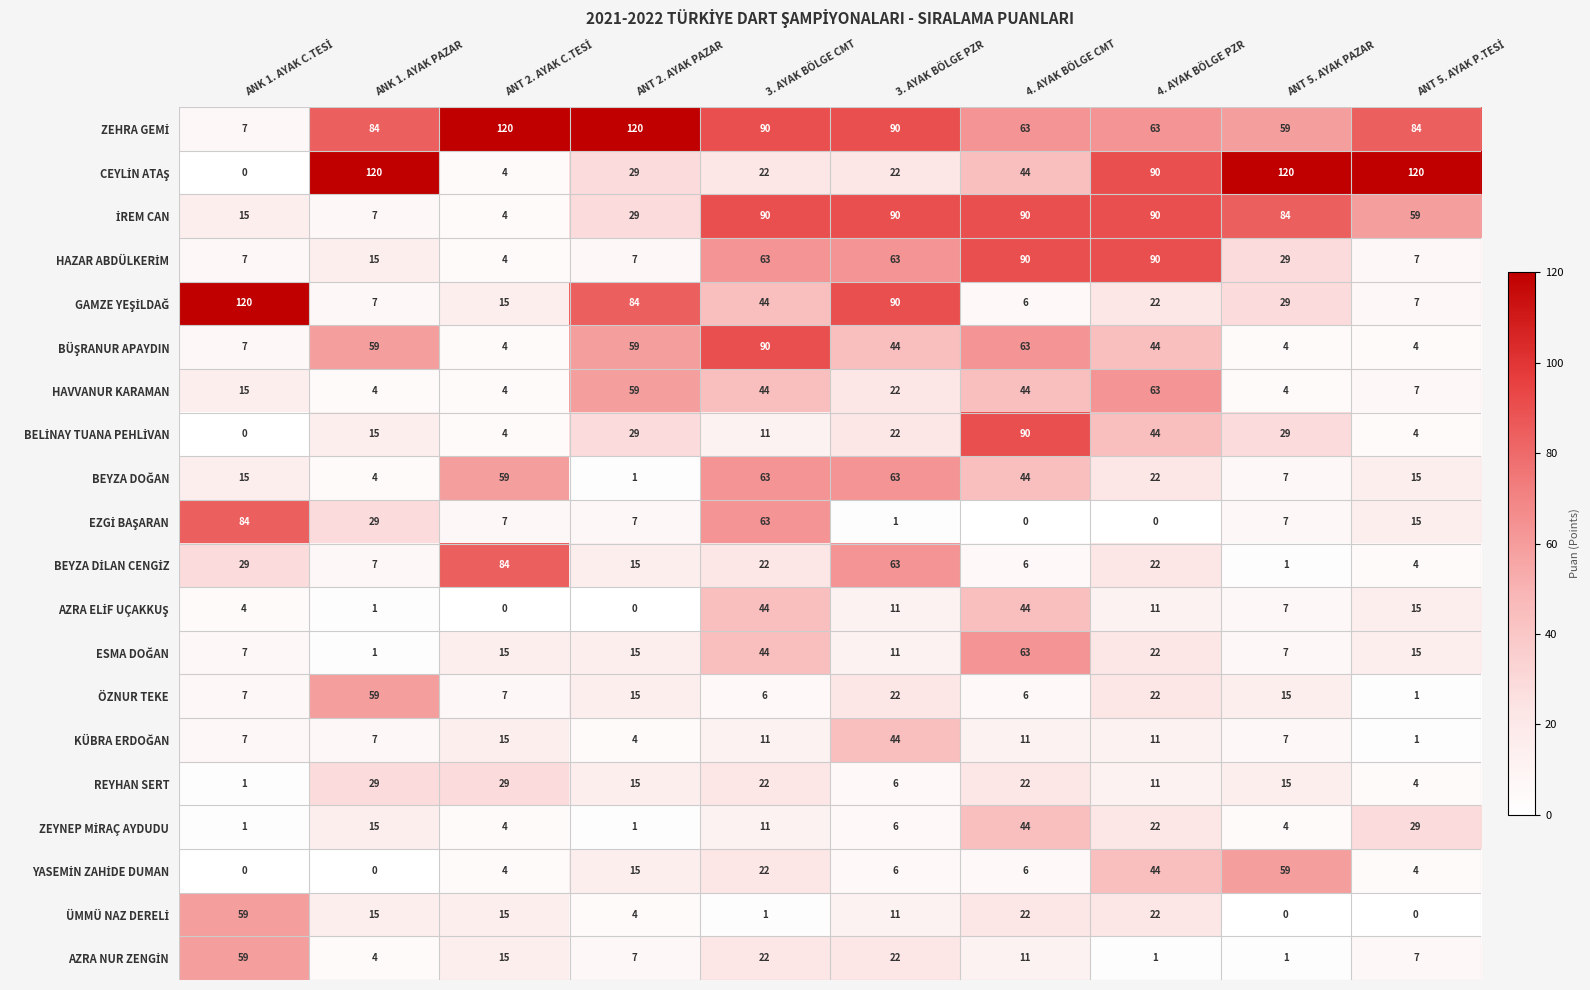

What is the highest value of the ÖZNUR TEKE series?

59